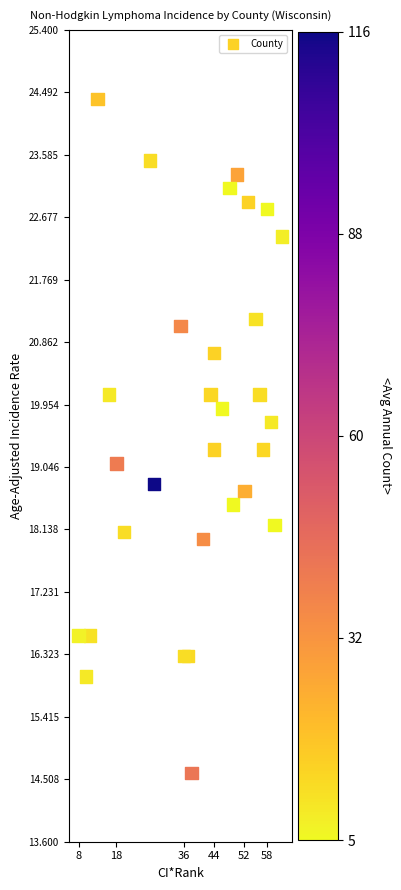

What is the range of X values (max minus min)?

54.0